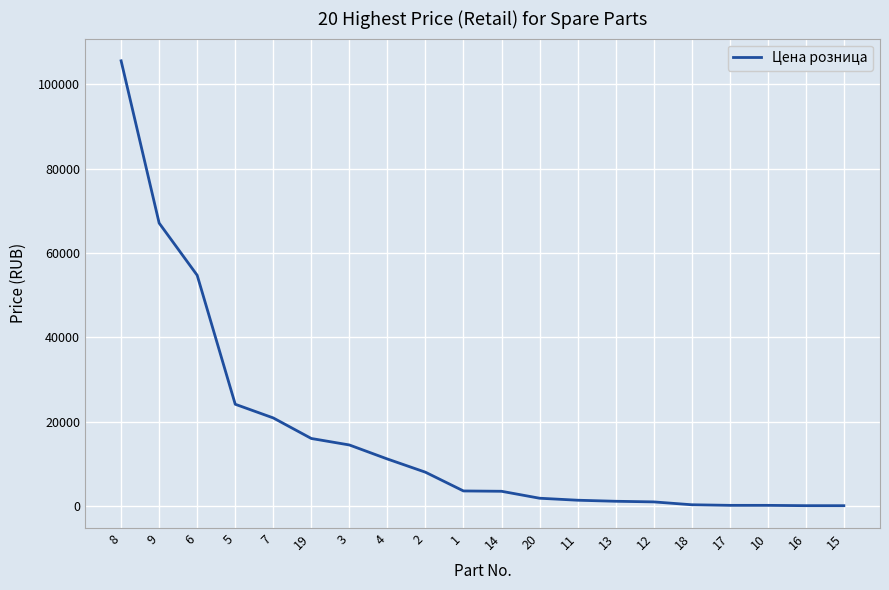

How many values exceed 3598?

10